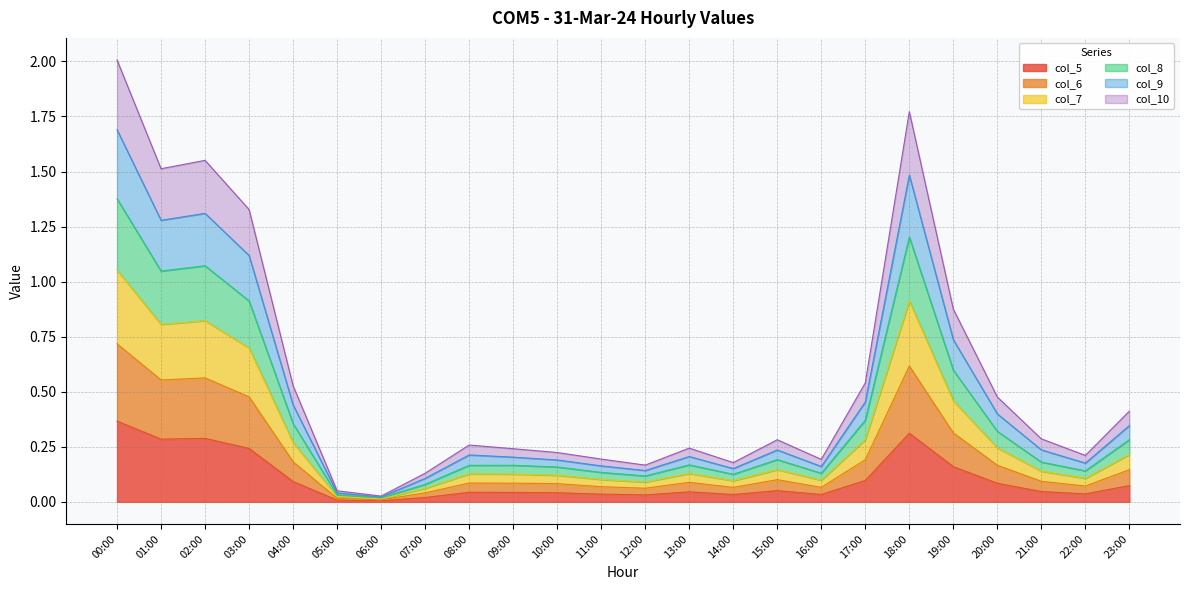

What is the label of the 20th point from the left?

19:00